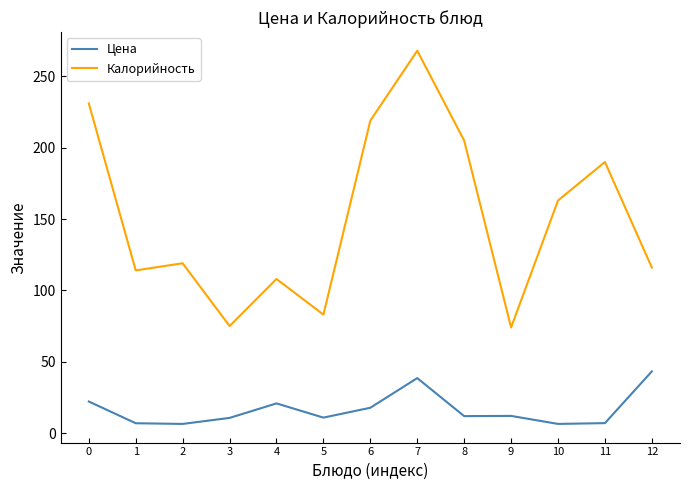

What is the greatest value displayed?

268.0